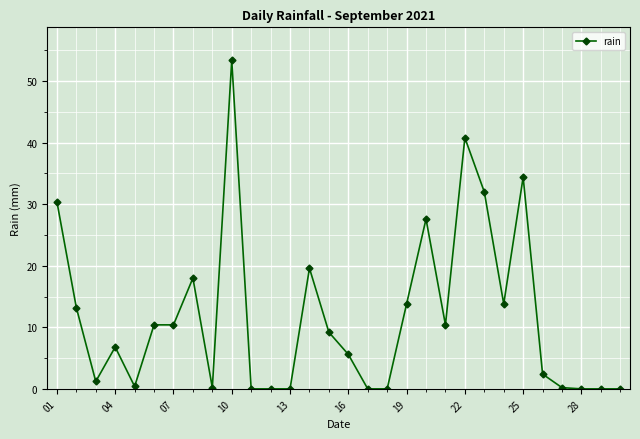

Is this an area chart (filled region under the line)?

No